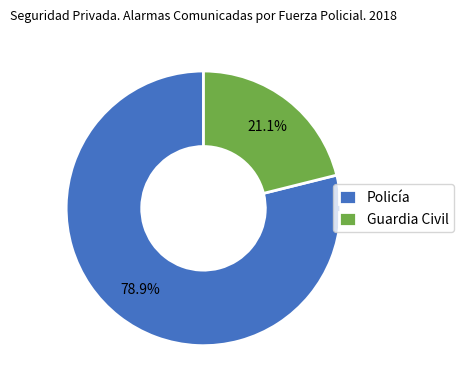

Does any single category account for the majority?

Yes